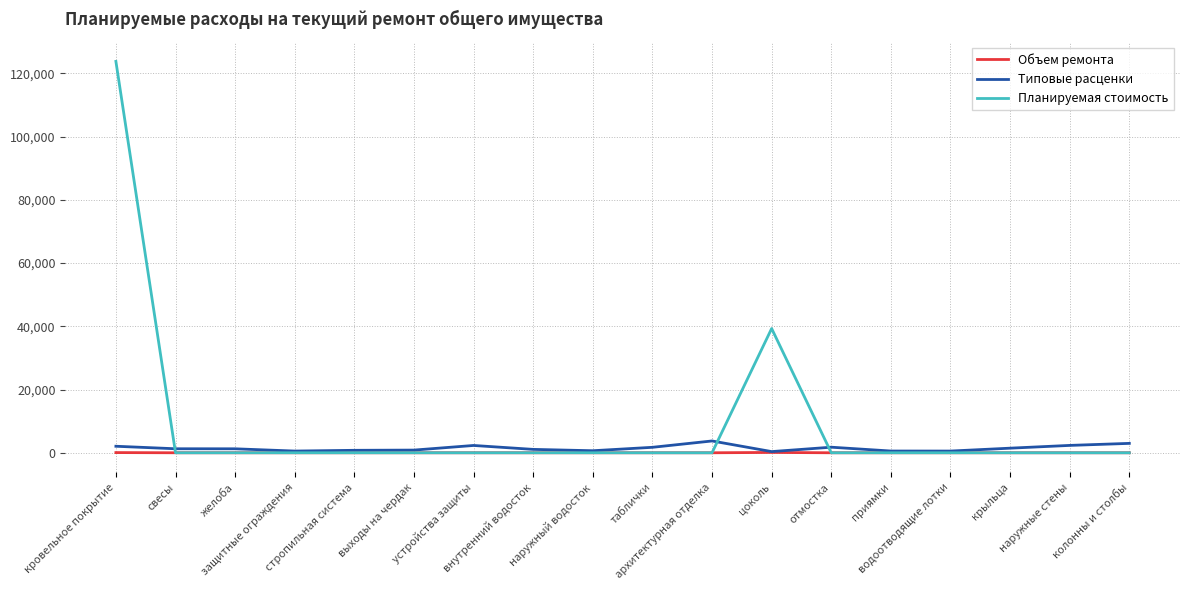

What is the spread (max minus min) of values at колонны и столбы?

2971.8